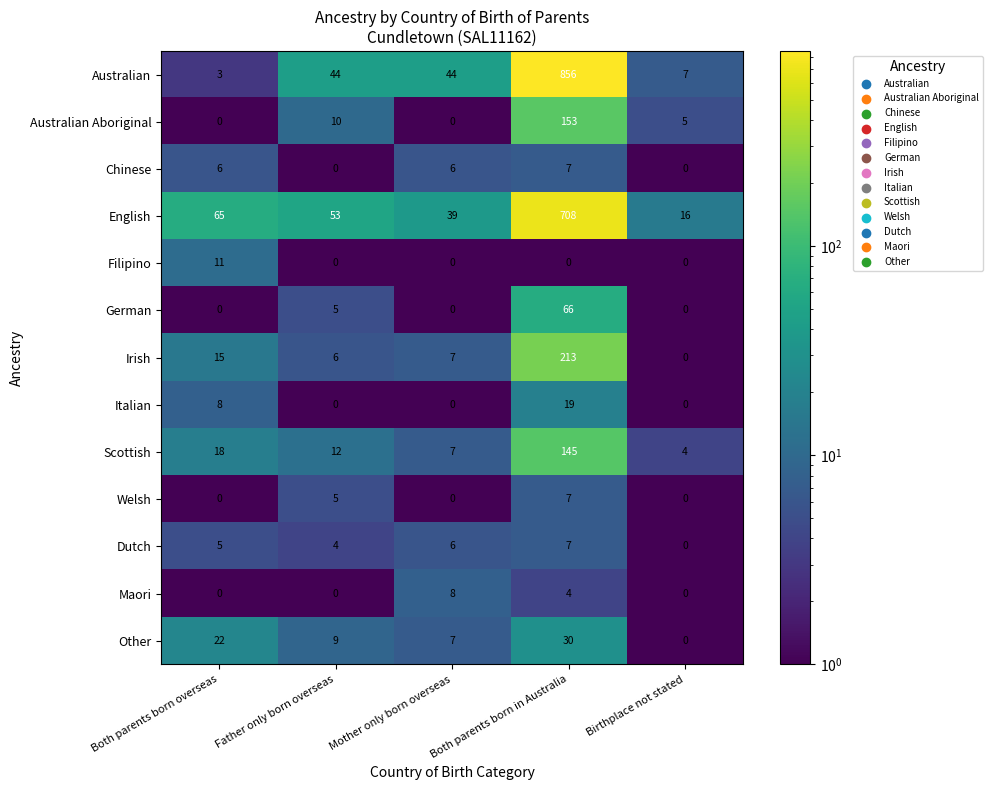

Where is Irish nearest to the value 106?

Both parents born overseas